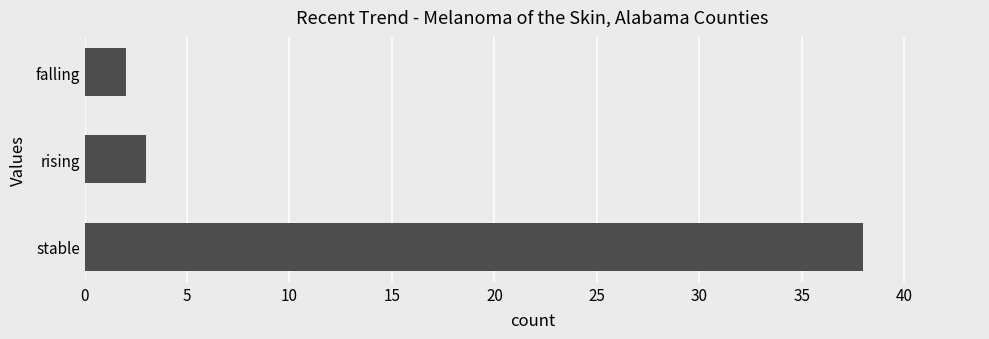

What is the minimum value shown in the chart?

2